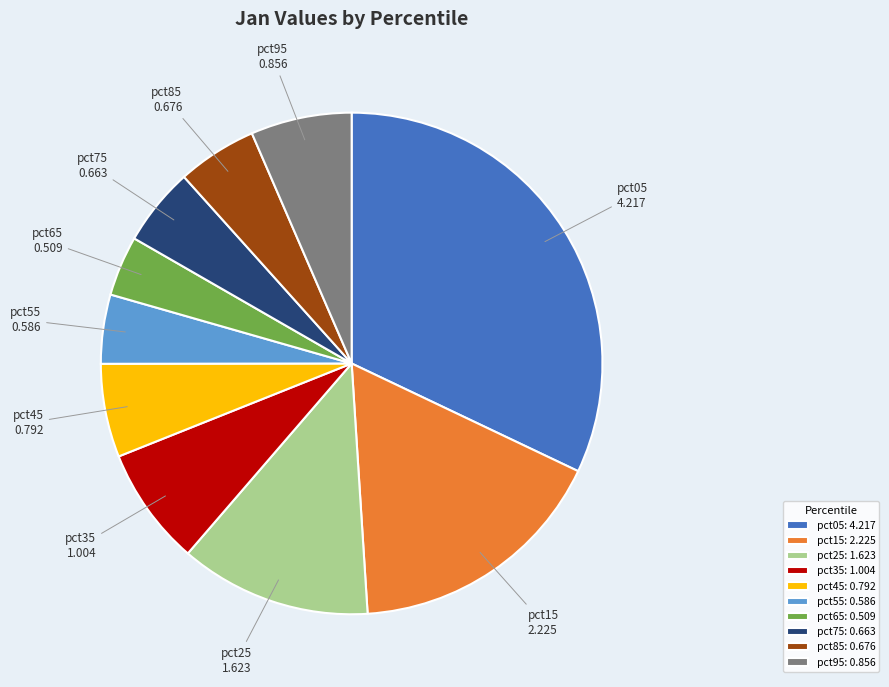

How many slices are in this pie chart?

10